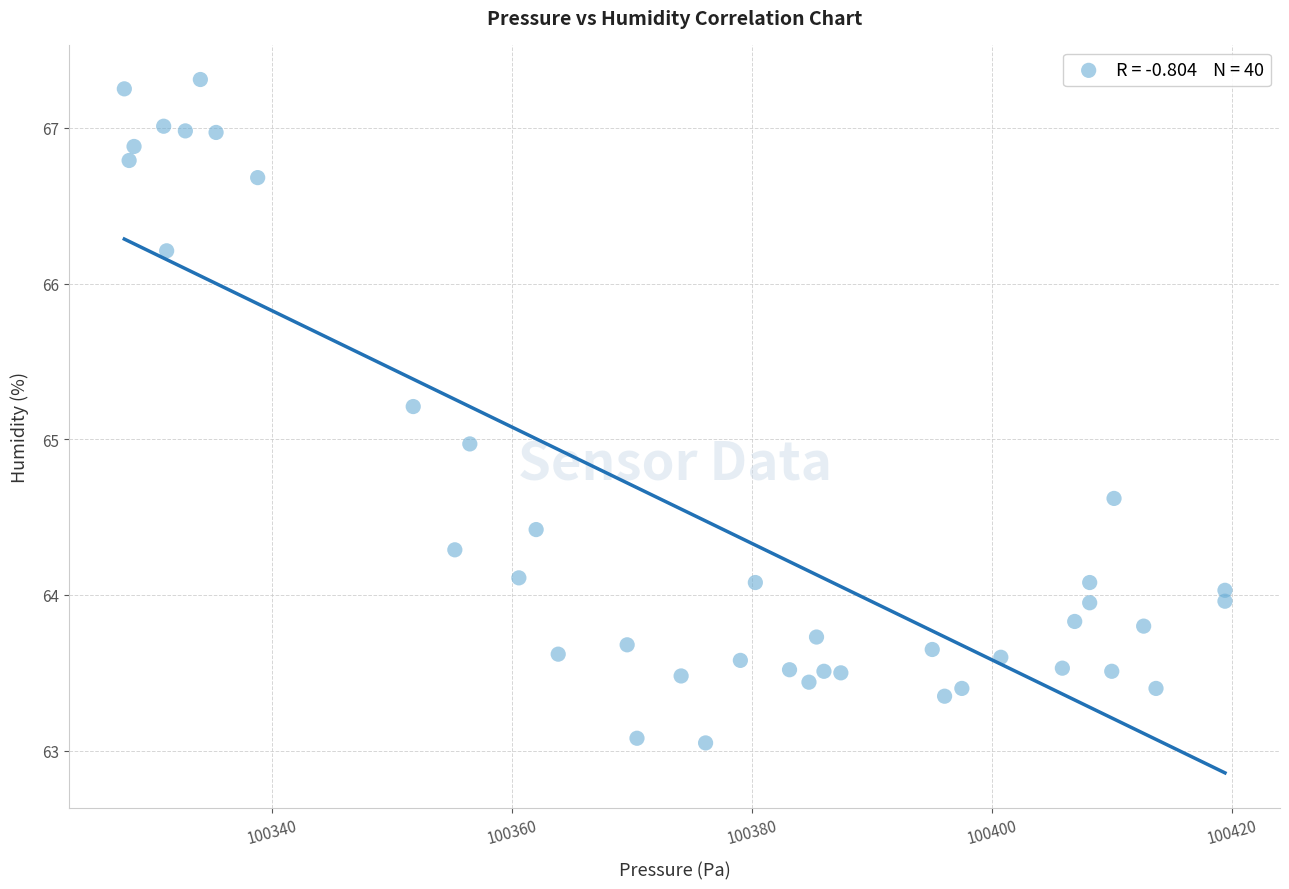

What is the range of X values (max minus min)?

91.8